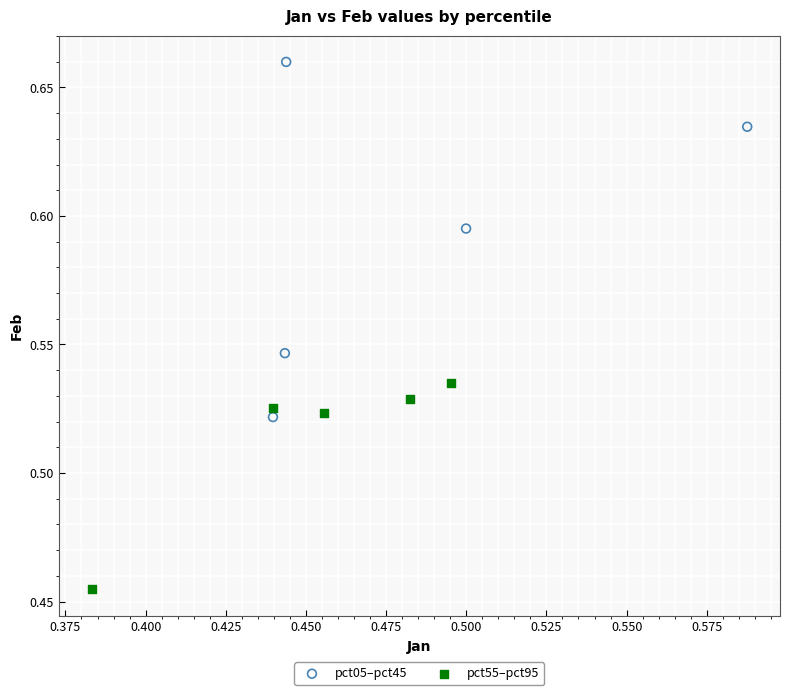

Which series has the widest spread of Y values?

pct05–pct45